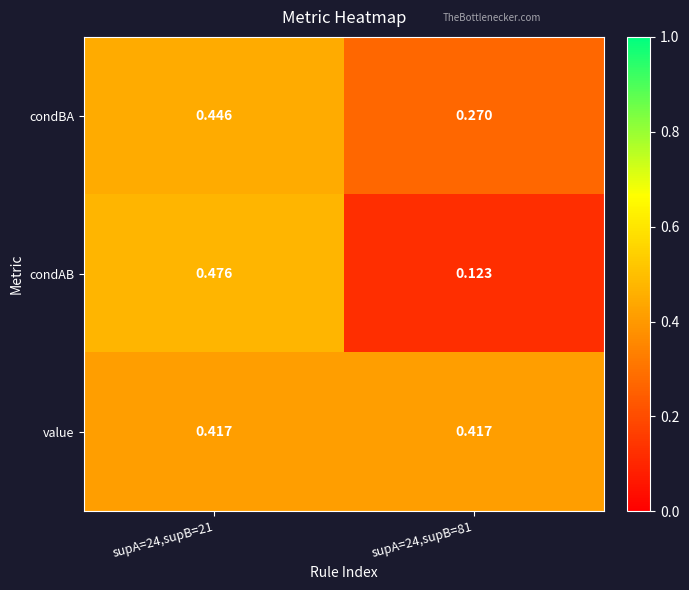

Rank the series by their maximum value, from highest to lowest.

condAB, condBA, value